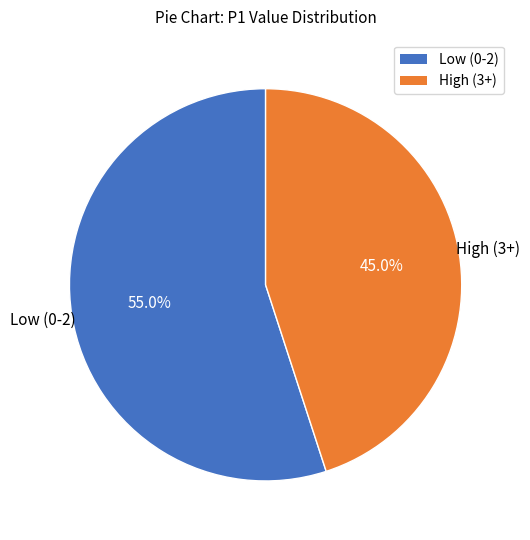

Does any single category account for the majority?

Yes